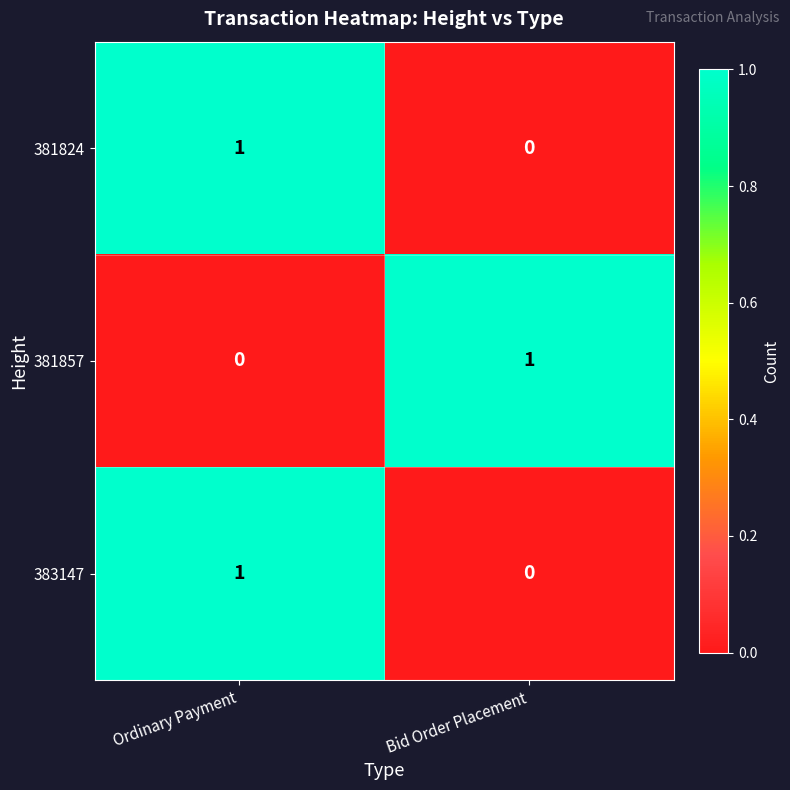

The 381857 series shows 0 at Ordinary Payment. True or false?

True